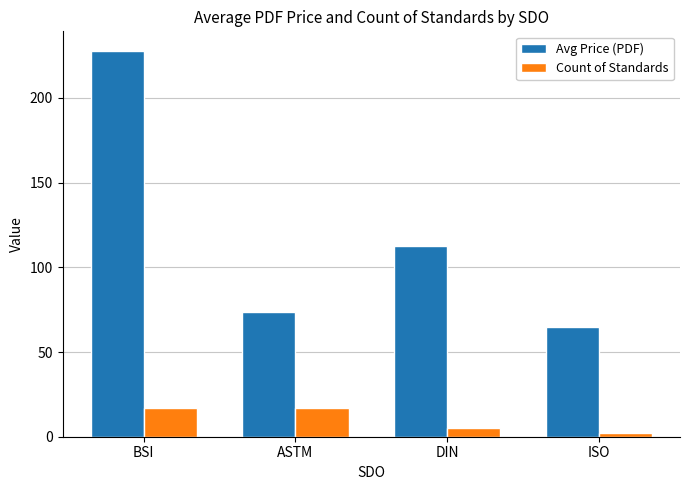

List the series in order of their overall mean, highest first.

Avg Price (PDF), Count of Standards